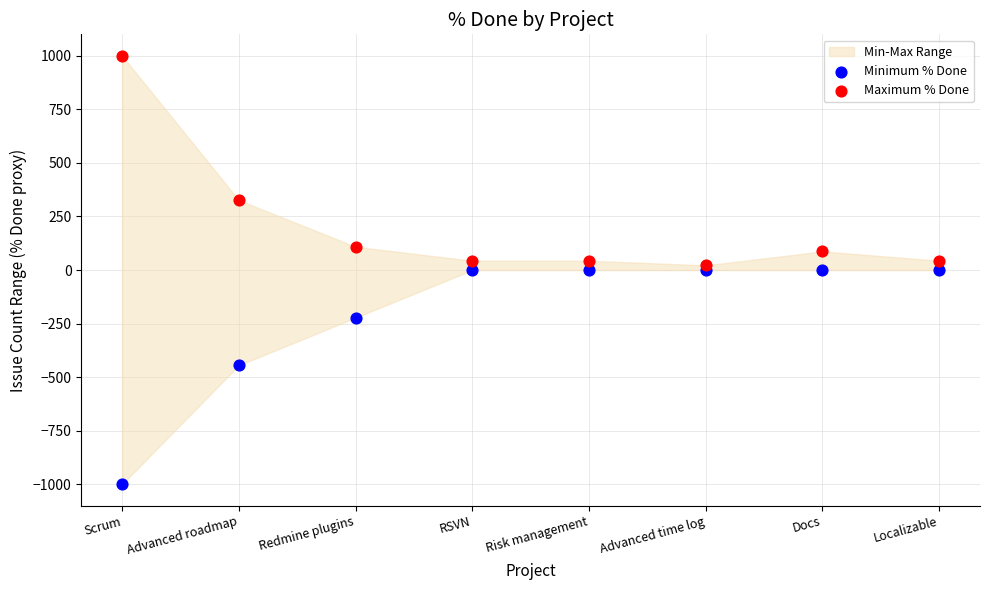

In the Minimum % Done series, what Y value is closest to -500?

-444.4